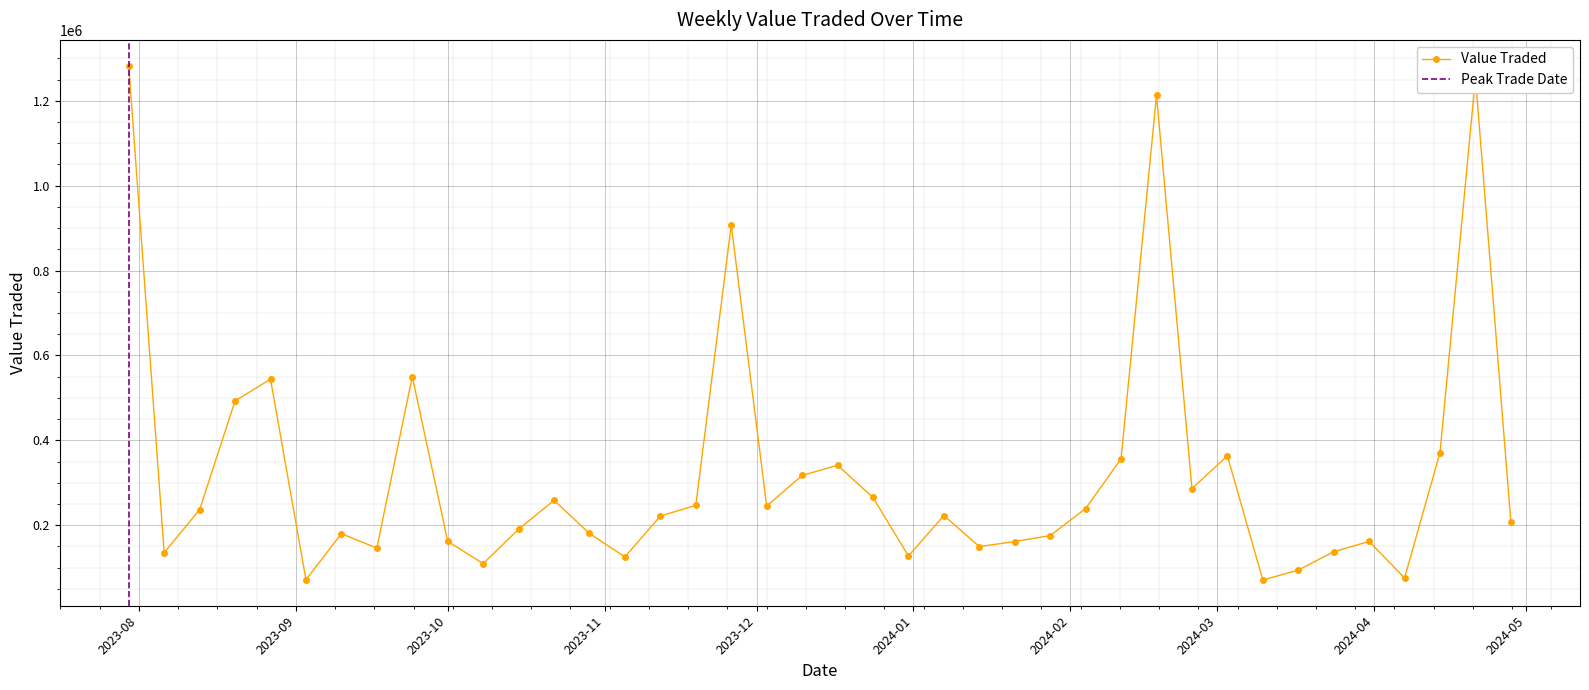

How many lines are shown in the chart?

1